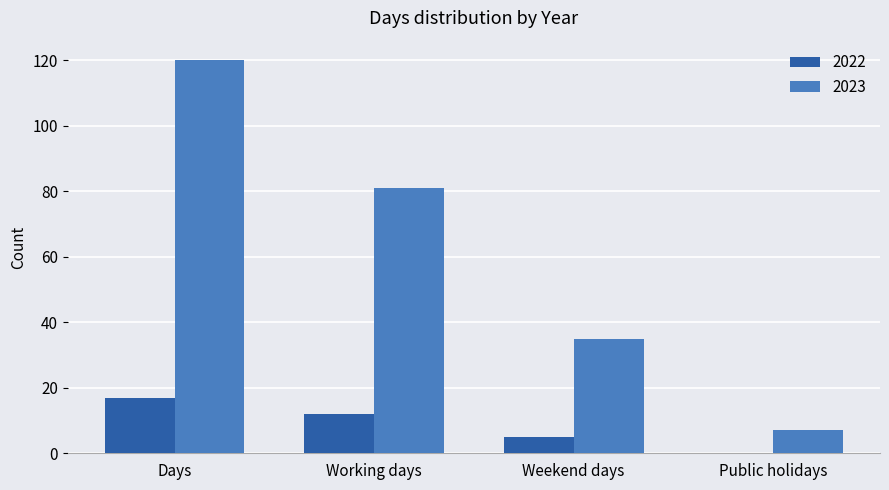

Which series has the widest spread of values?

2023